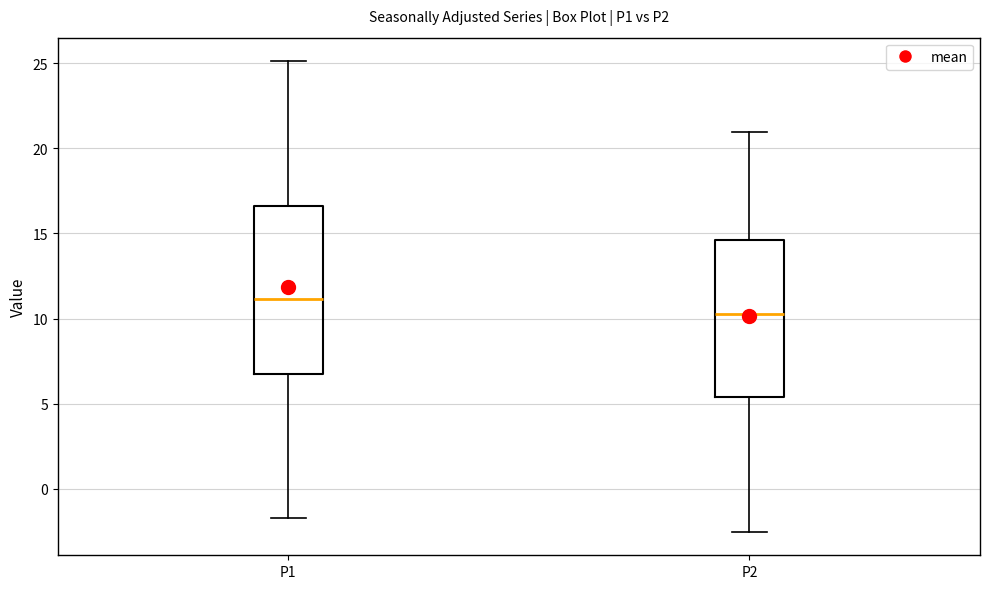

Which box is the tallest, from its lower edge to its upper edge?

P1